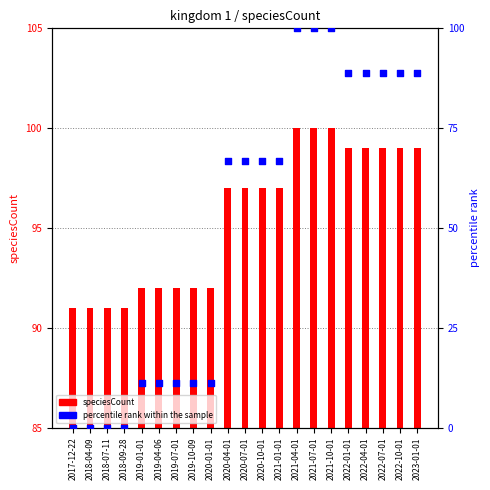

At which category is the sum across all series the highest?

2021-04-01